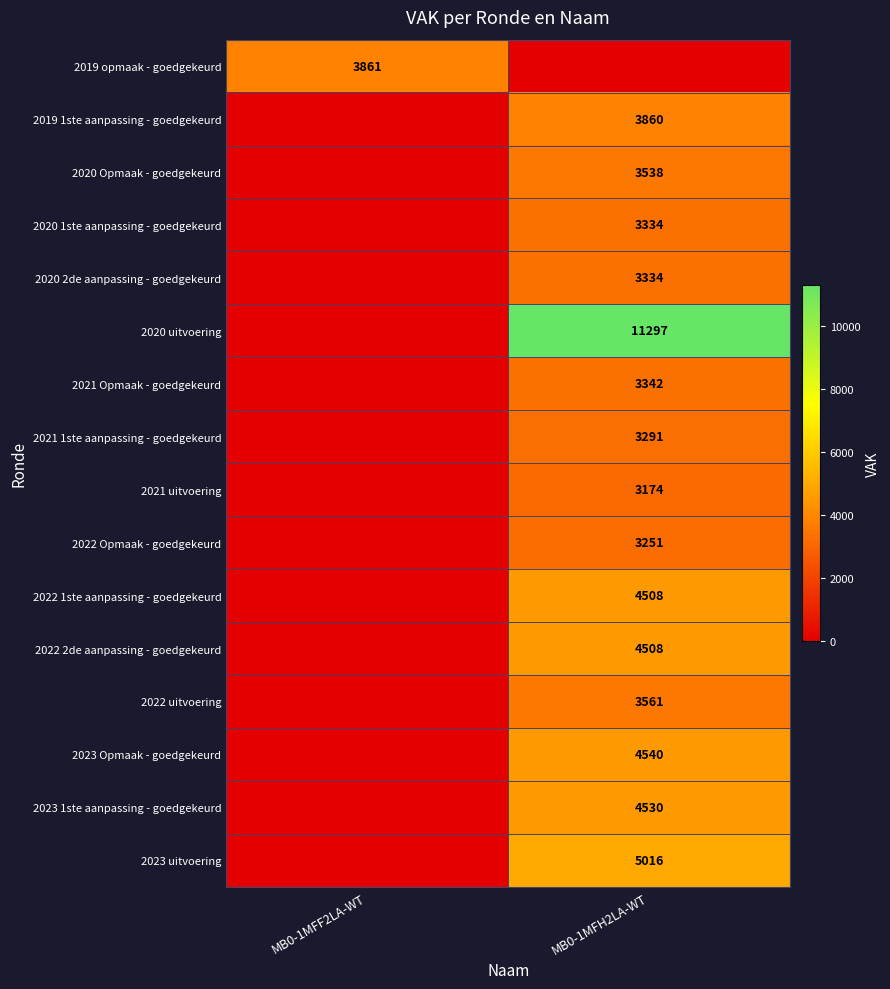

The value of 2023 Opmaak - goedgekeurd at MB0-1MFH2LA-WT is 4540. True or false?

True